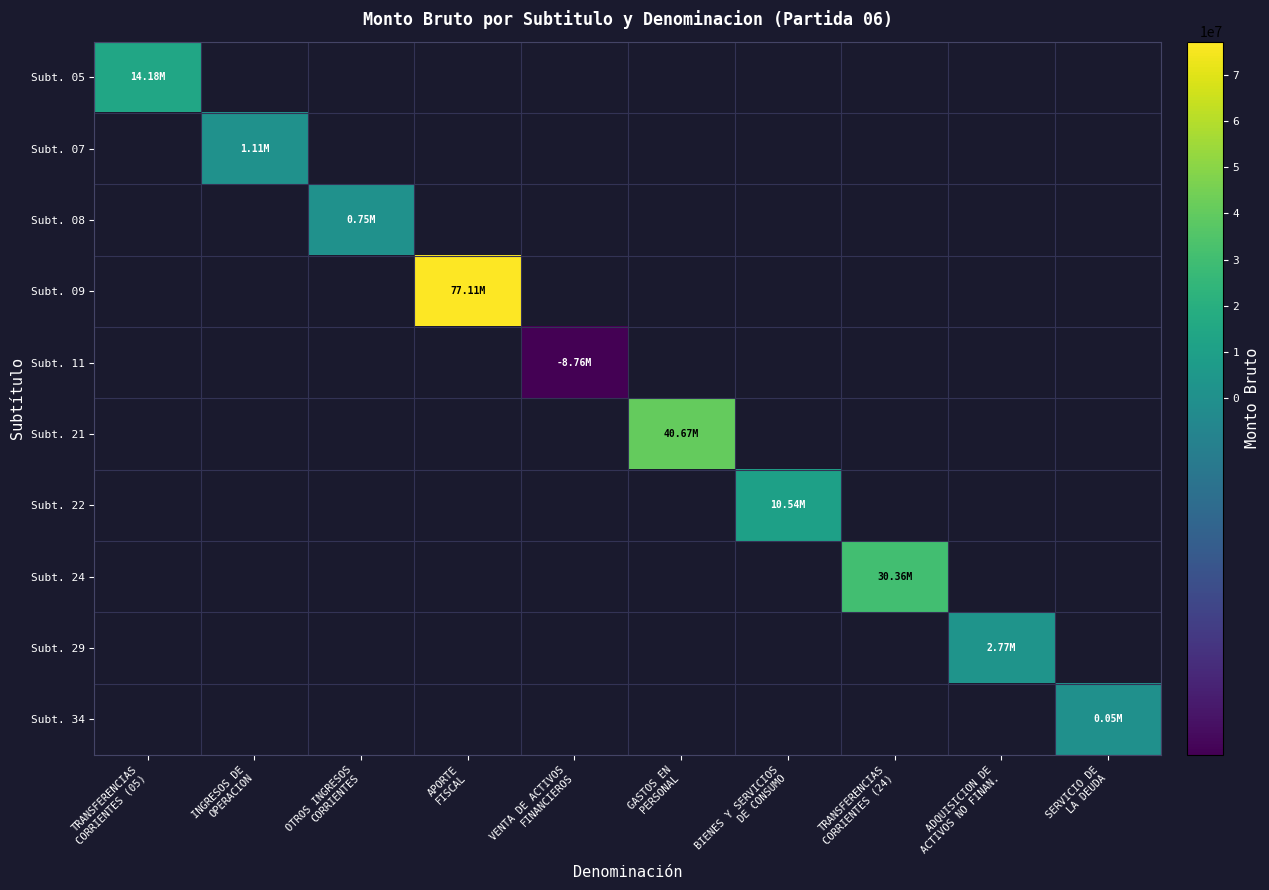

Is the value of Subt. 11 at INGRESOS DE OPERACION greater than the value of Subt. 05 at INGRESOS DE OPERACION?

No